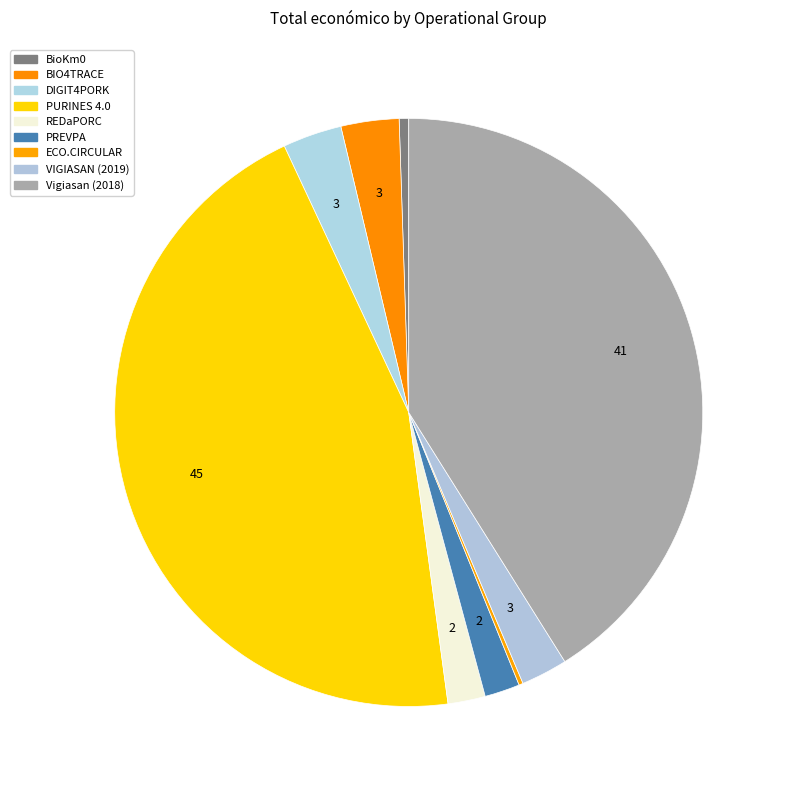

Between VIGIASAN (2019) and DIGIT4PORK, which is larger?

DIGIT4PORK